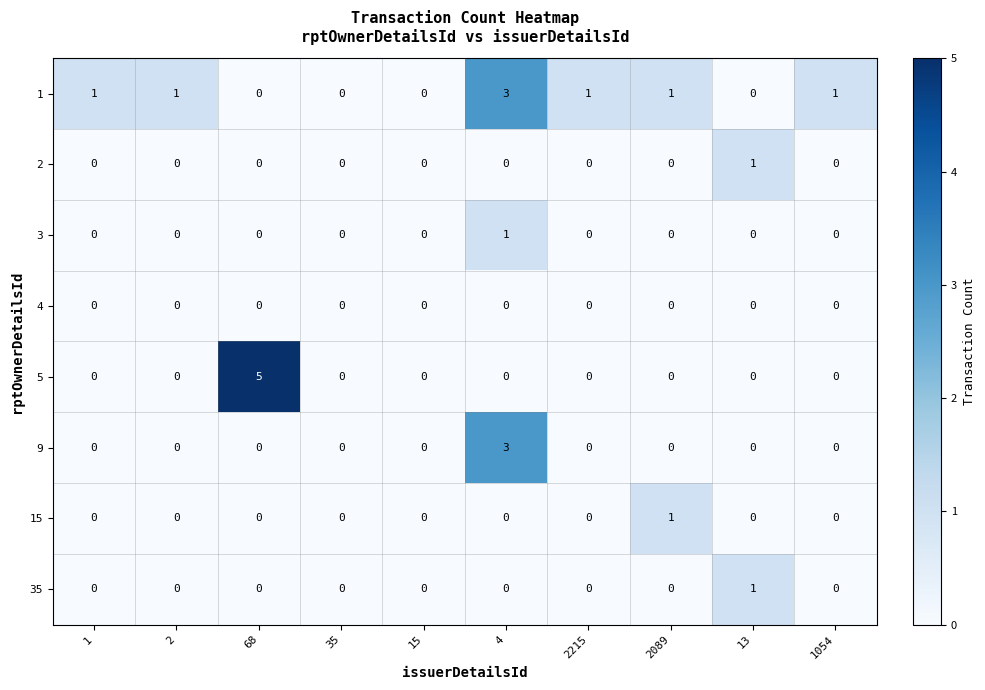

What is the spread (max minus min) of values at 1054?

1